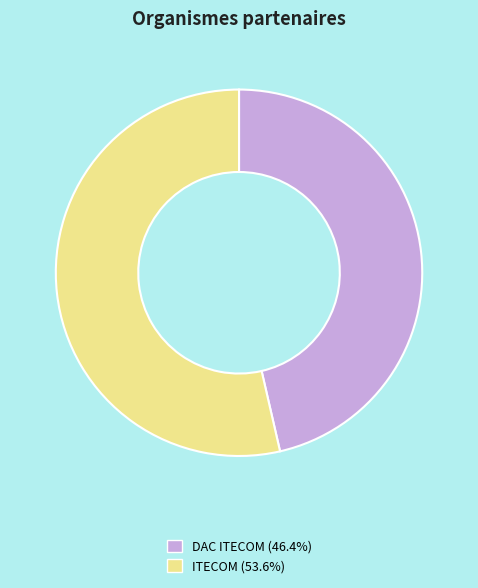

Which slice is the smallest?

DAC ITECOM